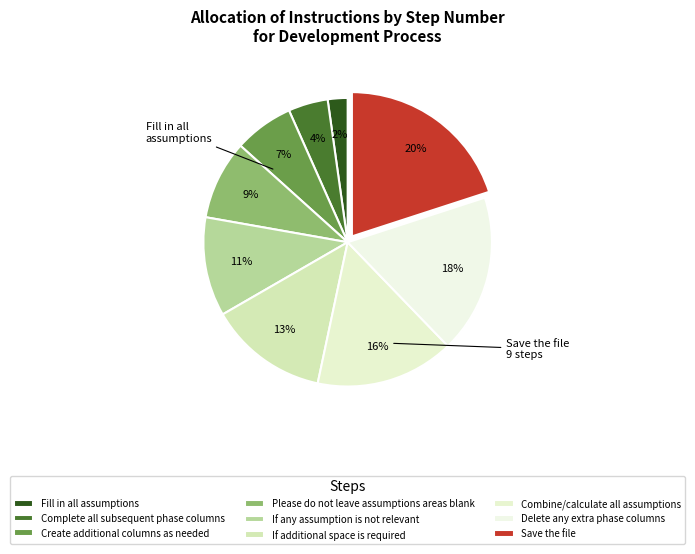

To the nearest percent, what is the combined percentage of Create additional columns as needed and Complete all subsequent phase columns?

11%